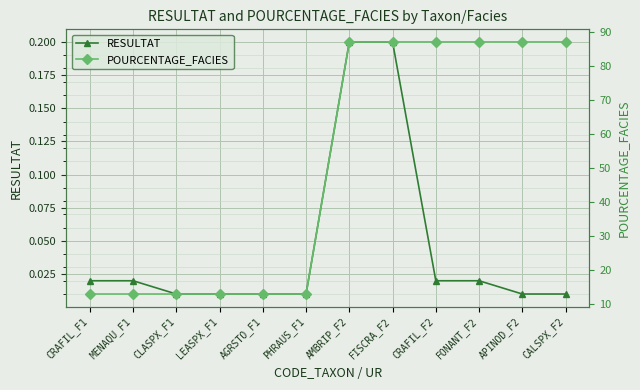

What is the value of the POURCENTAGE_FACIES point at the 1st from the left?

13.0